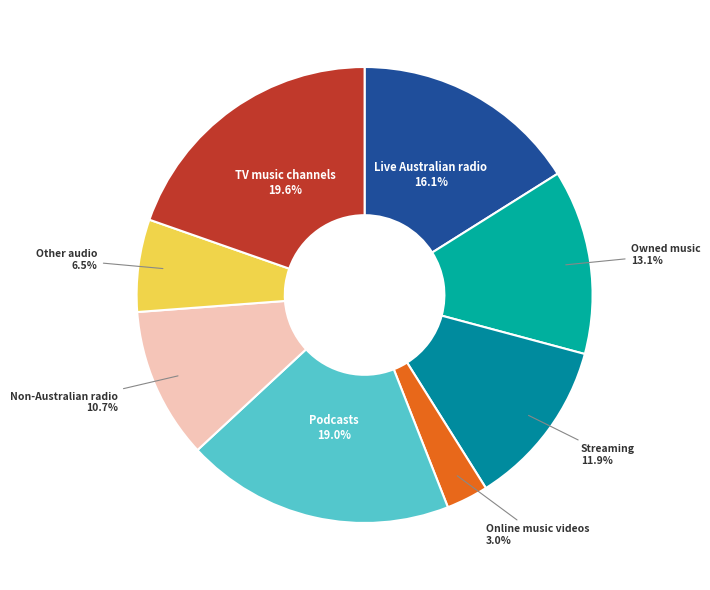

Rank the categories by value from lowest to highest.

Online music videos, Other audio, Non-Australian radio, Streaming, Owned music, Live Australian radio, Podcasts, TV music channels